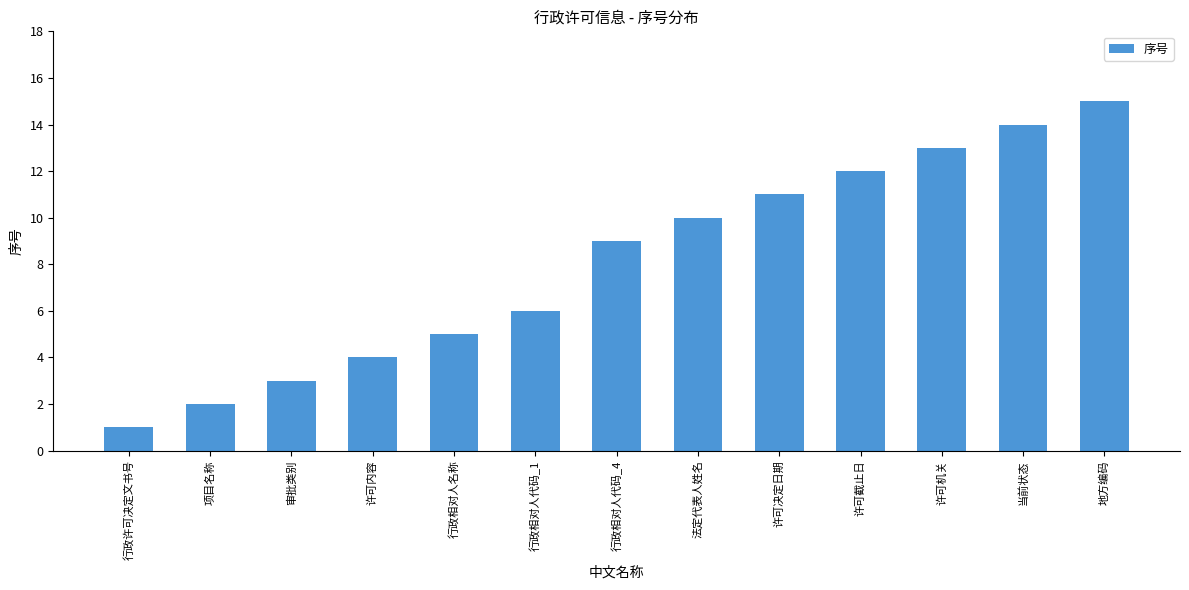

Where is the data nearest to the value 8?

行政相对人代码_4